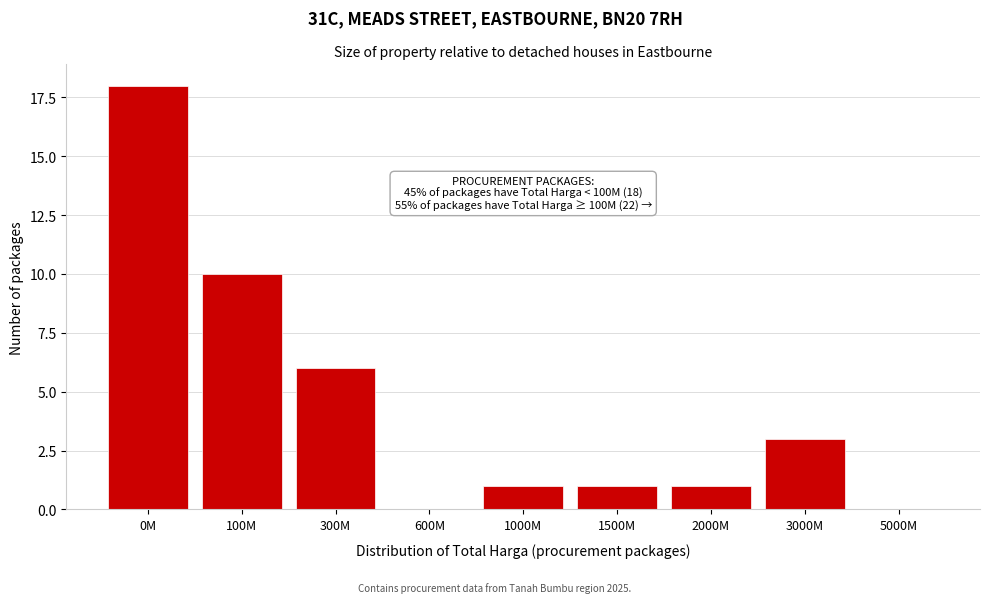

Reading right to left, transcribe all the data shown in this chart.

5000M=0	3000M=3	2000M=1	1500M=1	1000M=1	600M=0	300M=6	100M=10	0M=18